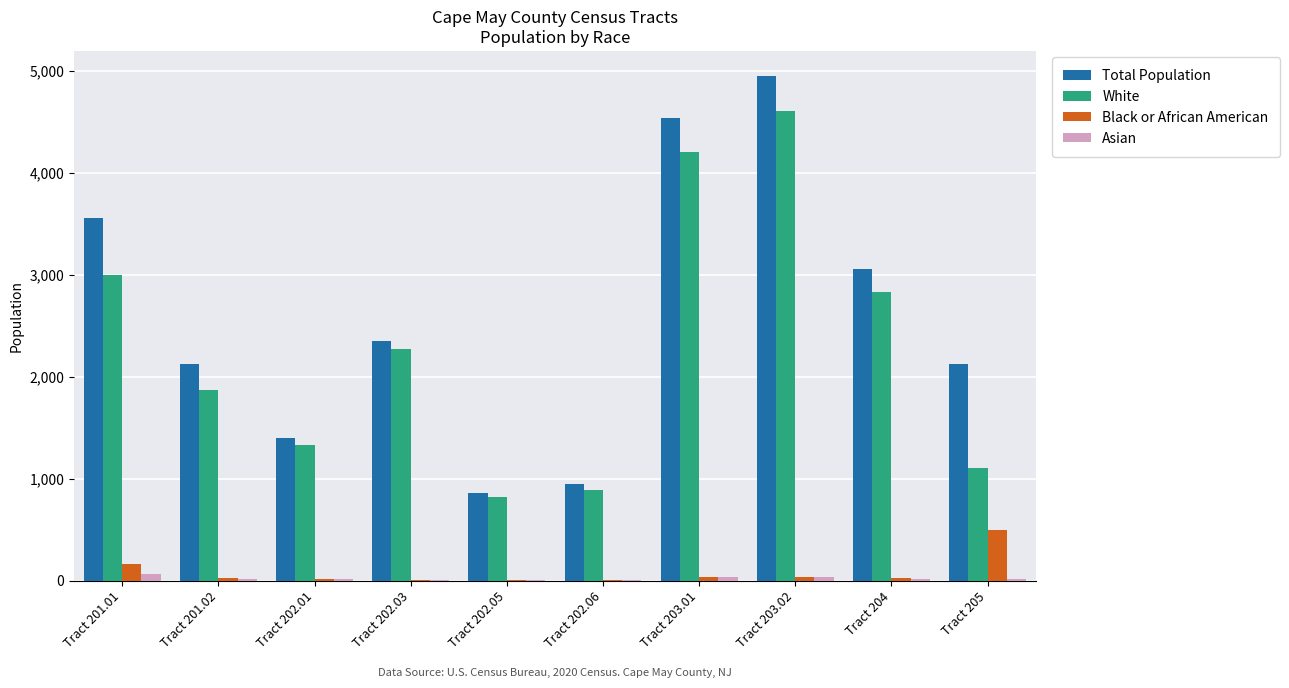

Is it true that Total Population equals 1481 at Tract 202.05?

False